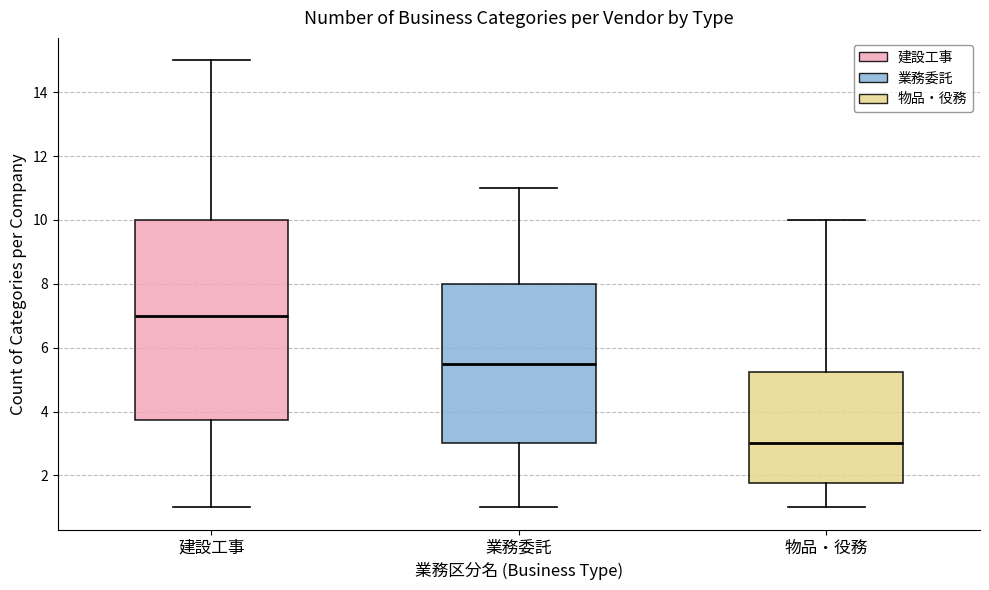

Which box is the tallest, from its lower edge to its upper edge?

建設工事